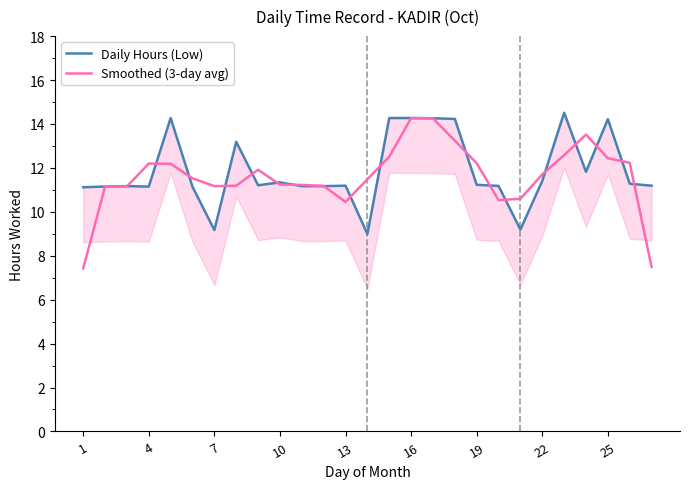

Reading right to left, transcribe all the data shown in this chart.

Daily Hours (Low): 11.2	11.3	14.2	11.8	14.5	11.4	9.2	11.2	11.2	14.2	14.3	14.3	14.3	9.0	11.2	11.2	11.2	11.3	11.2	13.2	9.2	11.1	14.3	11.2	11.2	11.2	11.1
Smoothed (3-day avg): 7.5	12.2	12.4	13.5	12.6	11.7	10.6	10.5	12.2	13.2	14.3	14.3	12.5	11.5	10.4	11.2	11.2	11.2	11.9	11.2	11.2	11.5	12.2	12.2	11.2	11.1	7.4